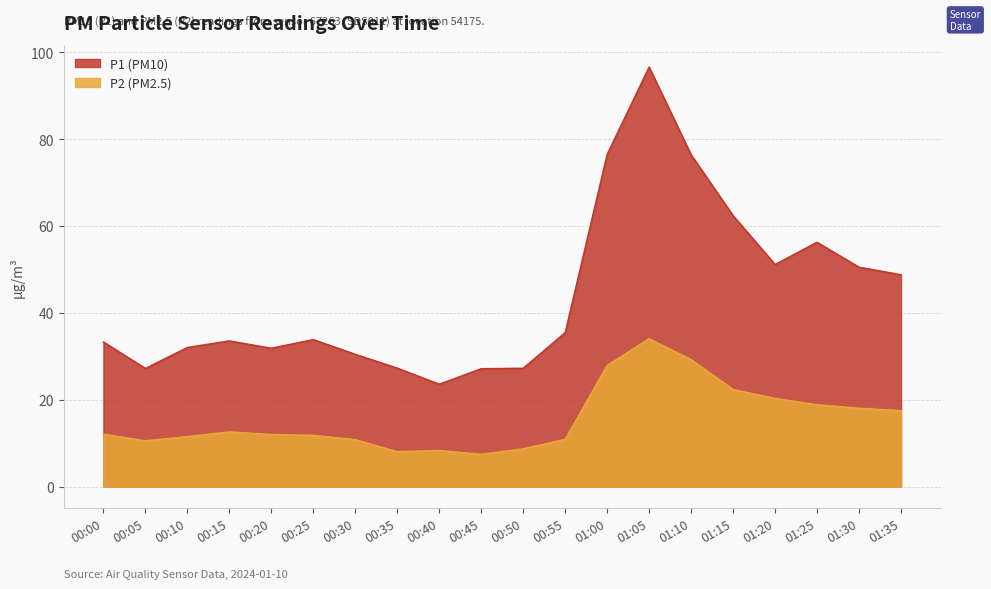

Is the value of P2 at 01:25 greater than the value of P1 at 00:55?

No